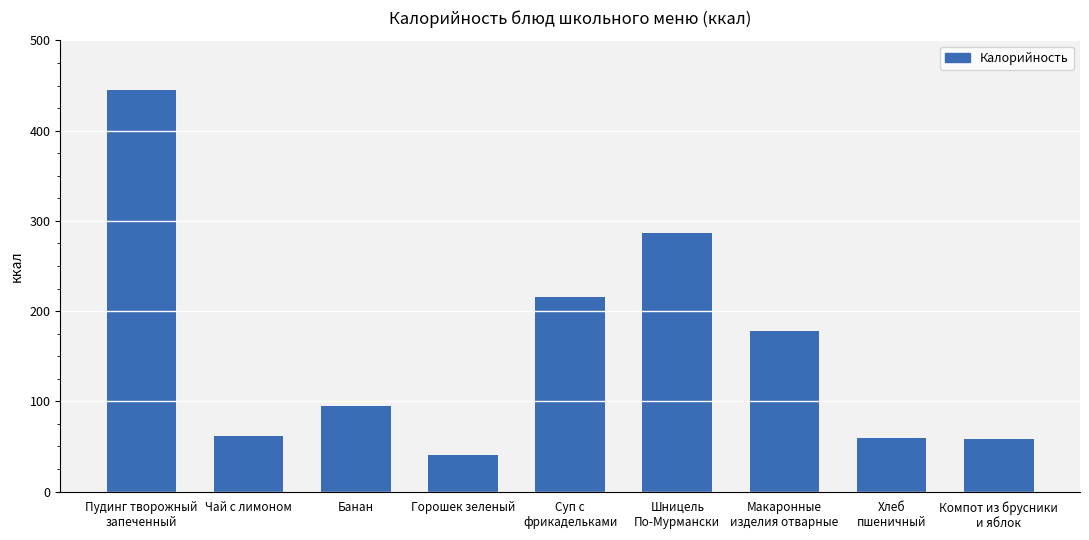

How many series are shown in this chart?

1